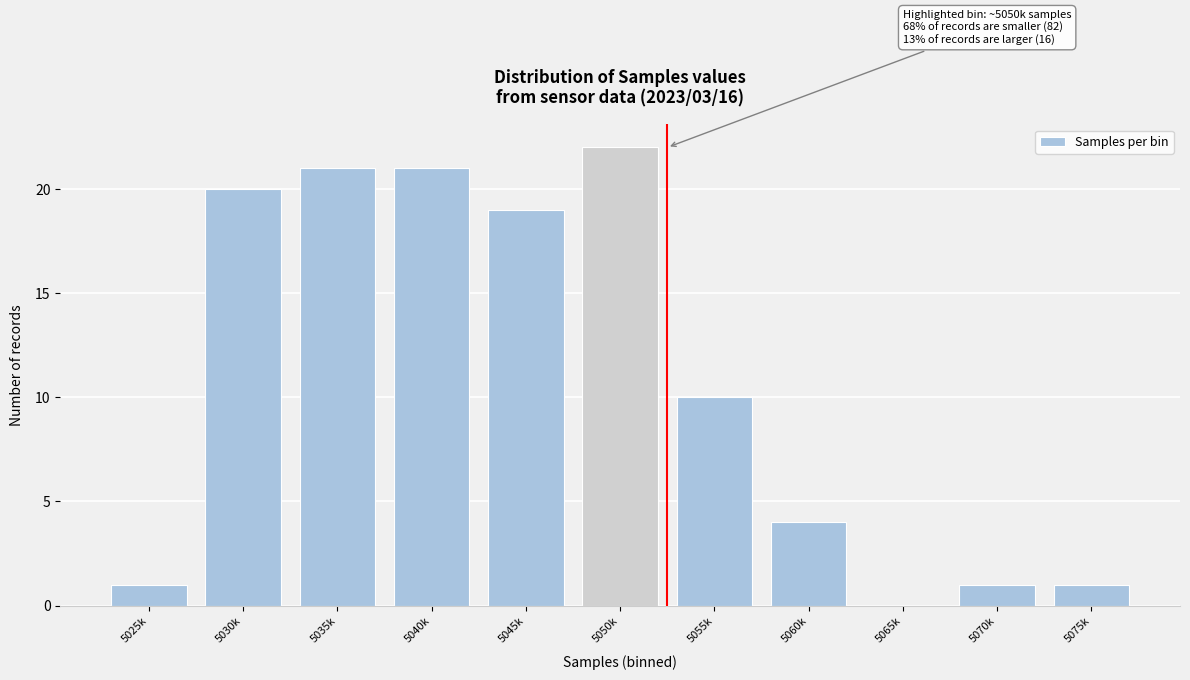

Reading left to right, list all the values displayed in this chart.

5025k=1	5030k=20	5035k=21	5040k=21	5045k=19	5050k=22	5055k=10	5060k=4	5065k=0	5070k=1	5075k=1